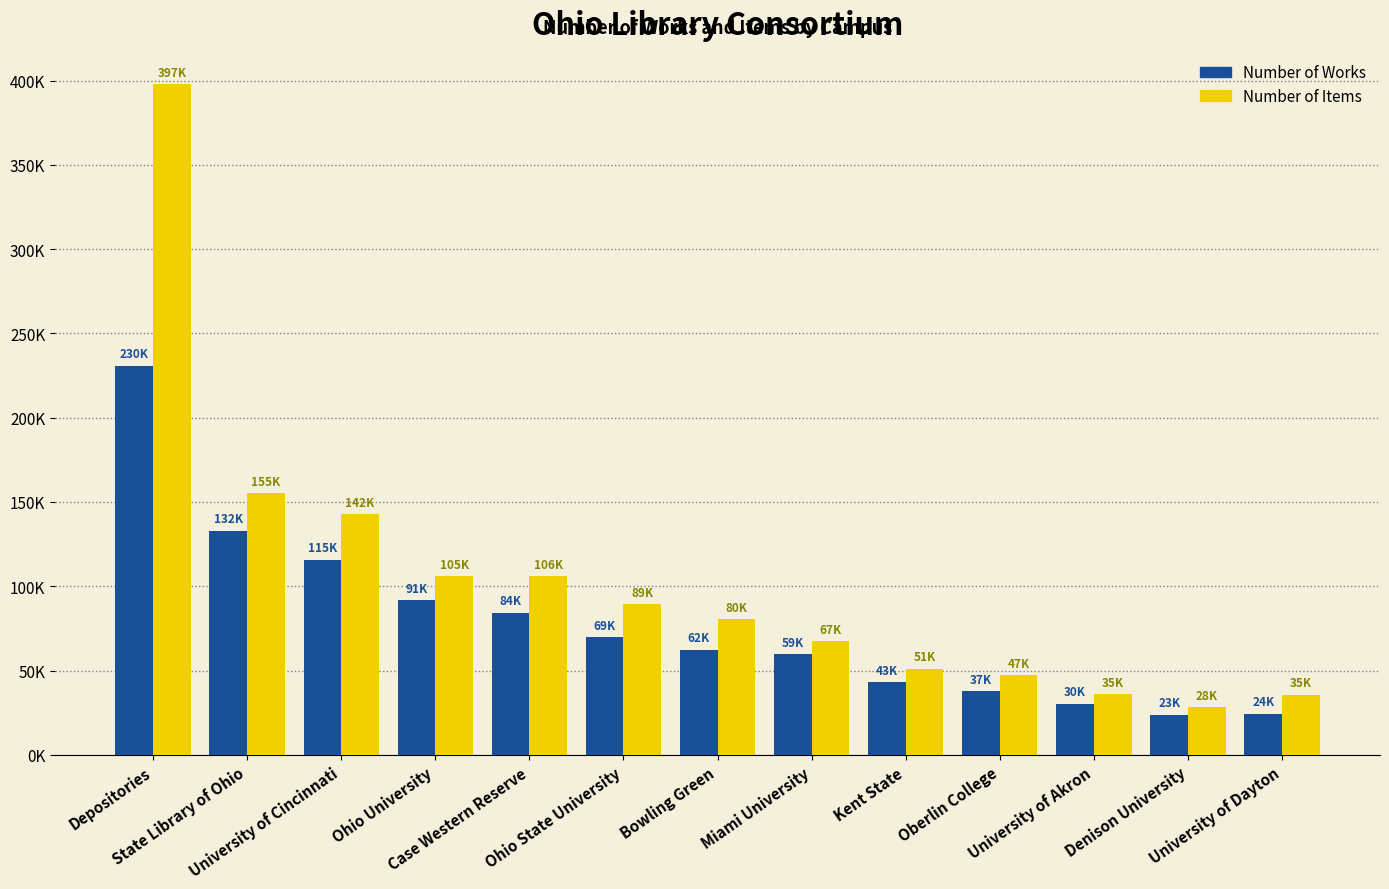

What is the label of the 12th bar from the left?

Denison University